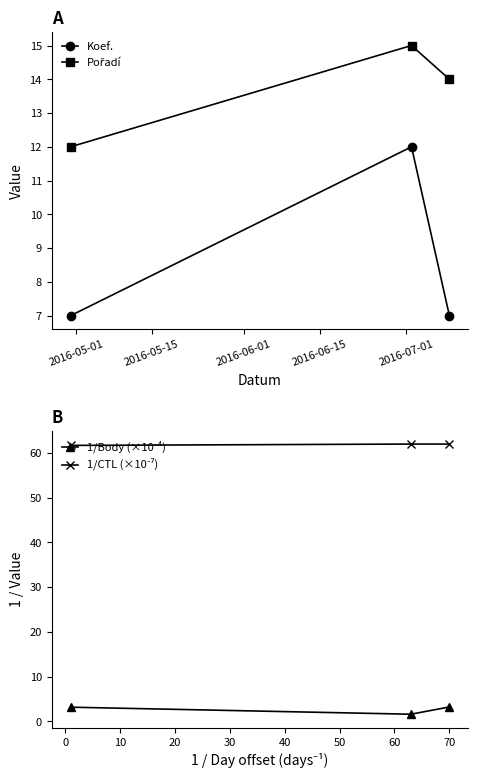

What is the sum of all Pořadí values?

41.0